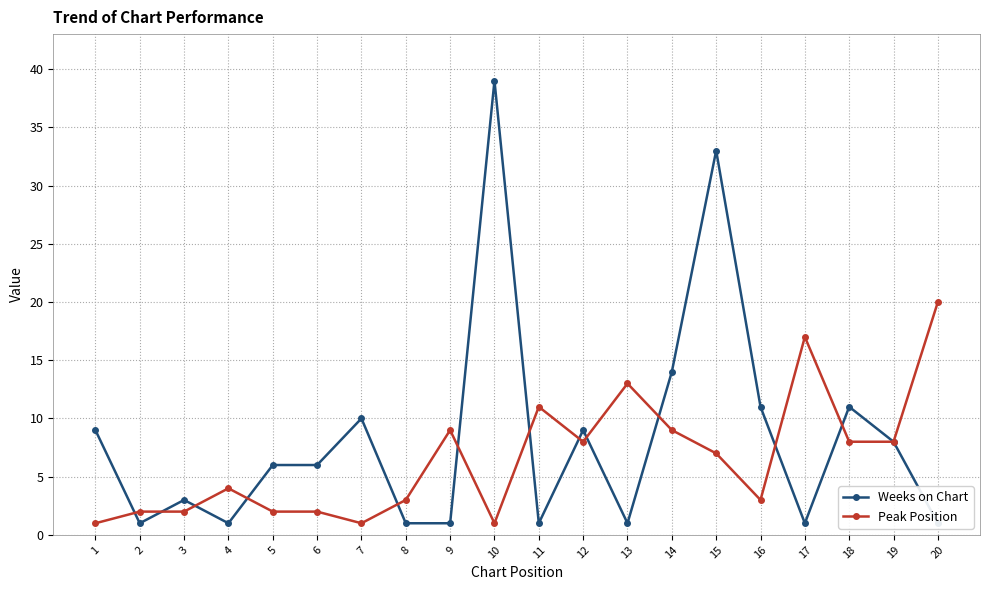

What is the average value of the Peak Position series?

7